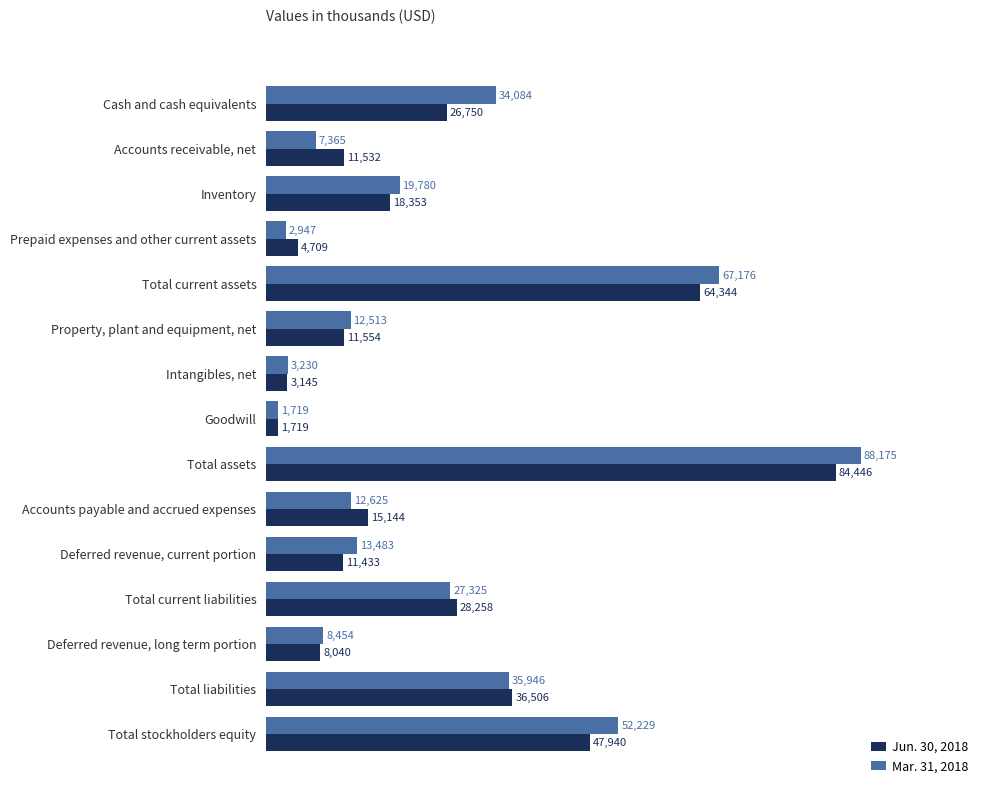

Which series has the largest range (max minus min)?

Mar. 31, 2018